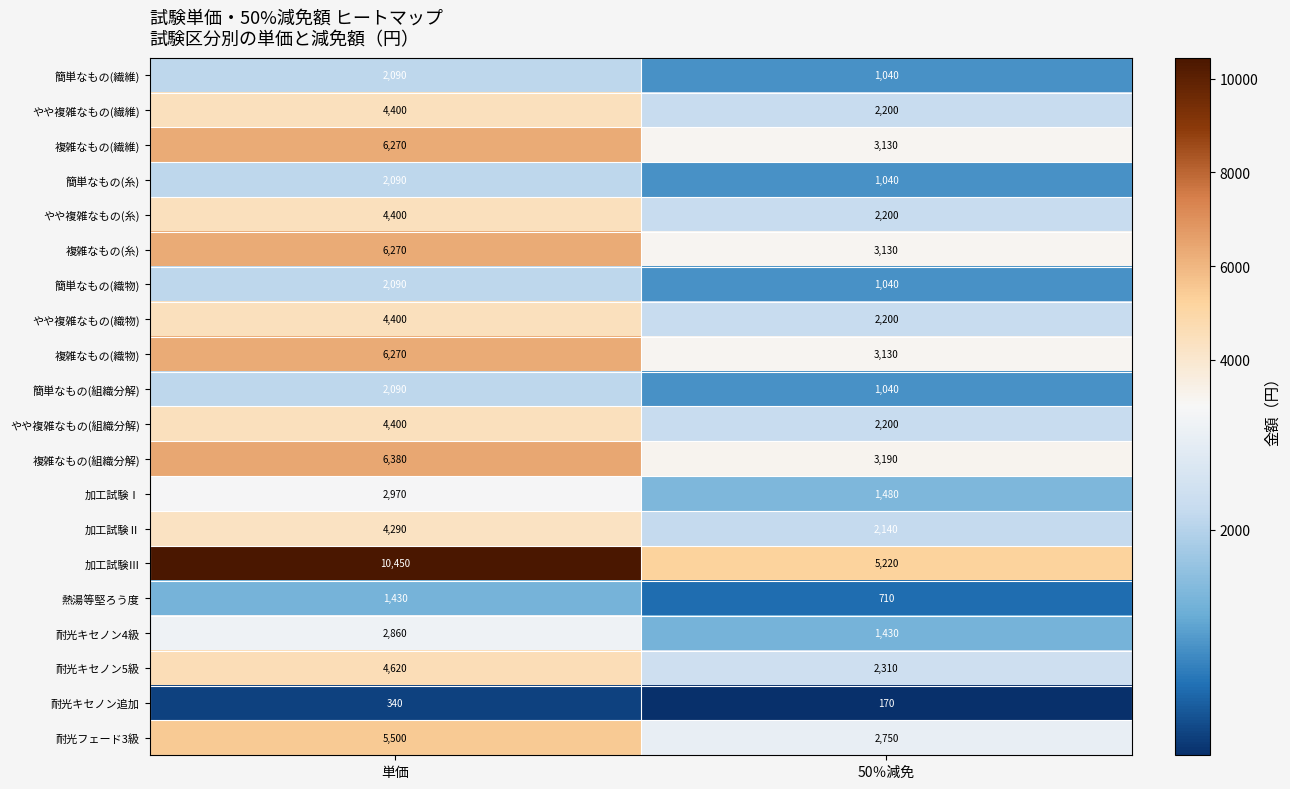

Rank the categories by 複雑なもの(繊維) value from lowest to highest.

50％減免, 単価